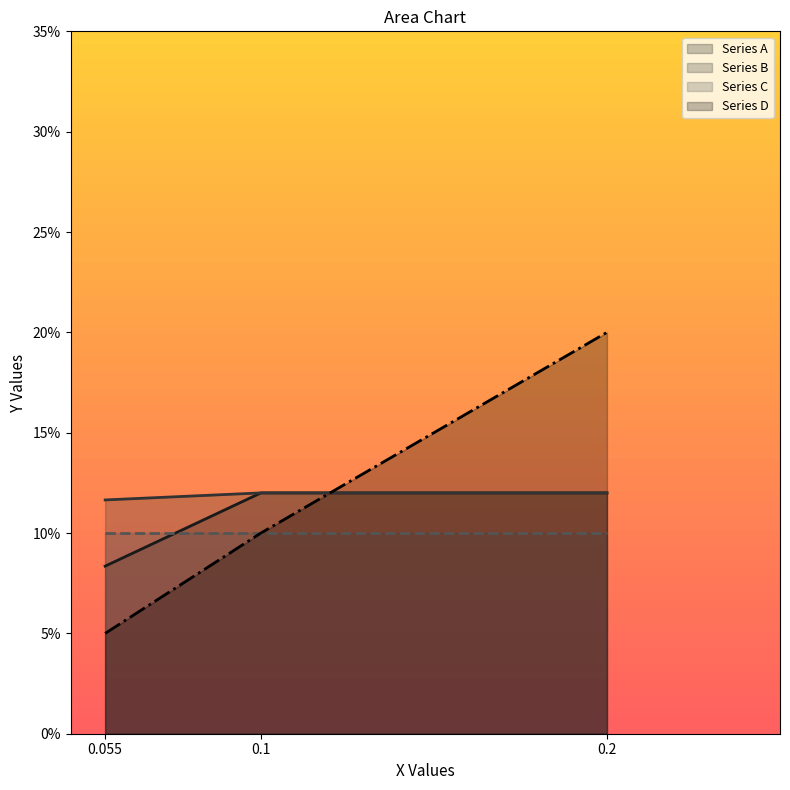

What is the value of the 2nd point from the left?

0.1